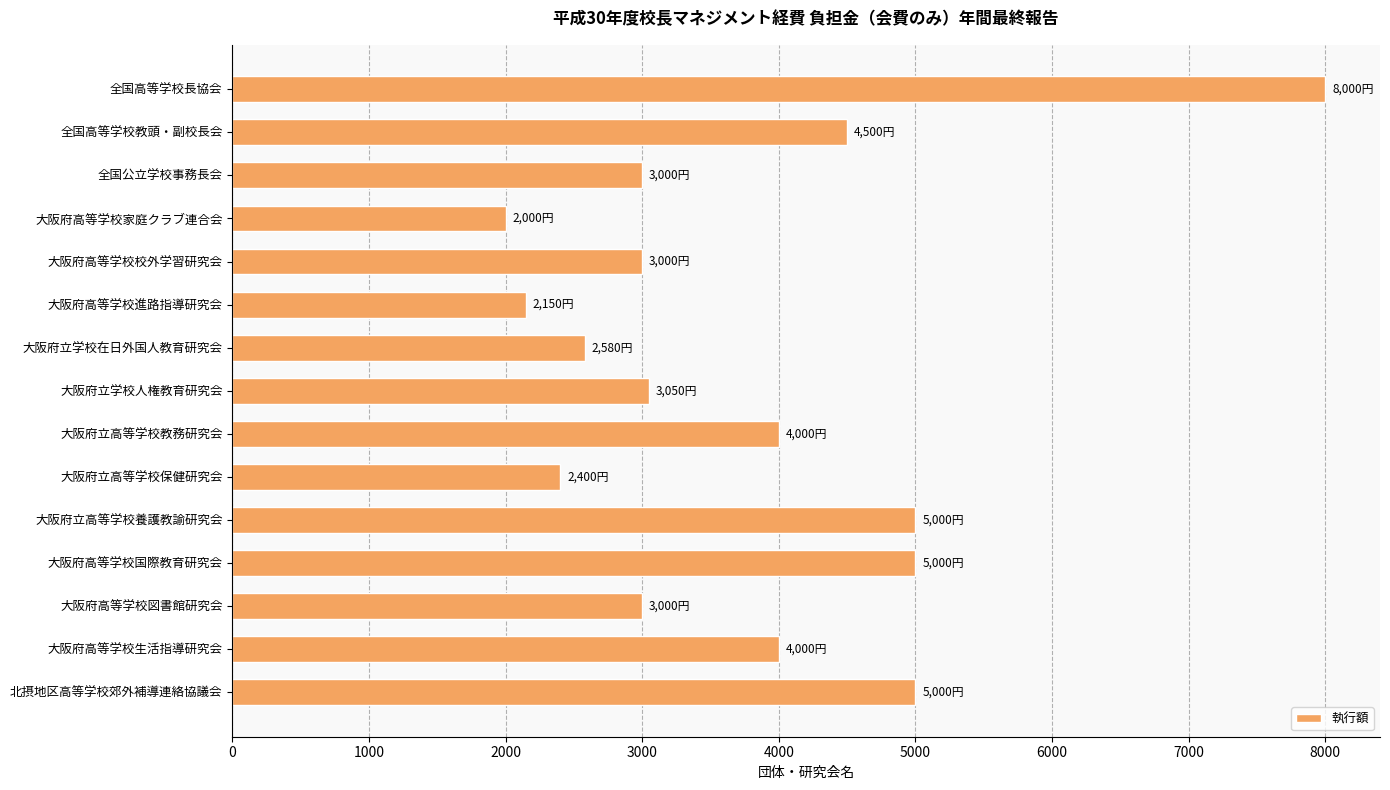

What is the label of the 4th bar from the top?

大阪府高等学校家庭クラブ連合会